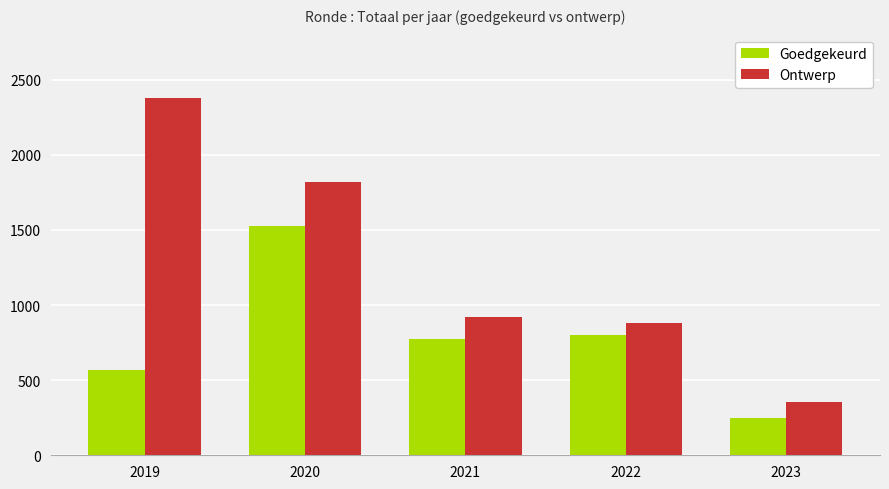

What is the approximate value of Ontwerp at 2023?

354